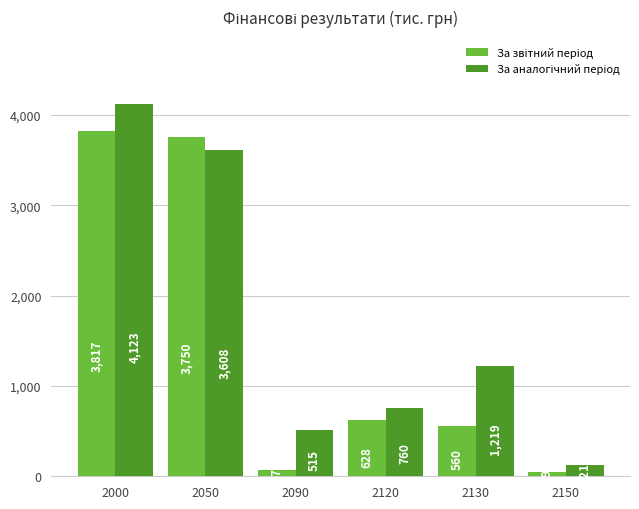

How many groups of bars are there?

6